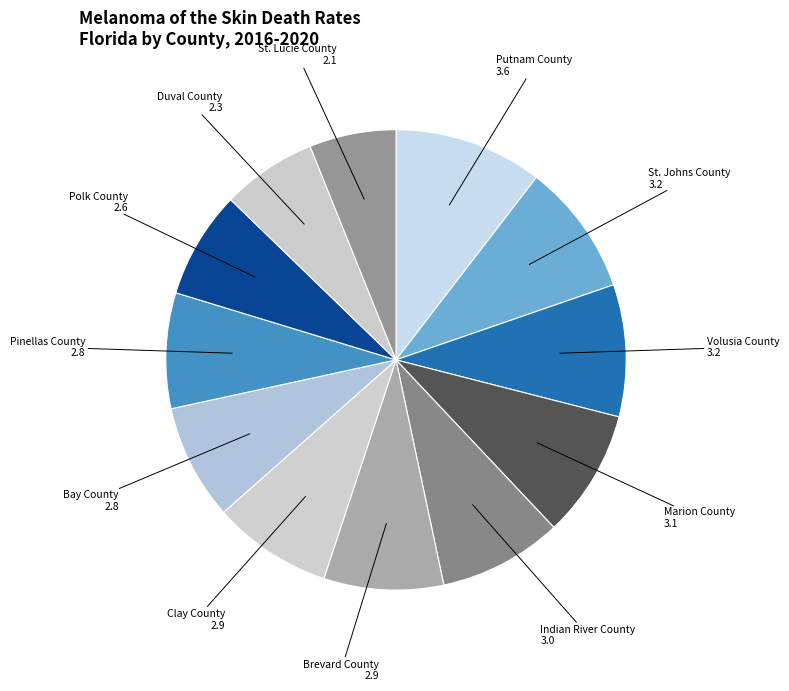

Is there any slice that represents more than half of the pie?

No